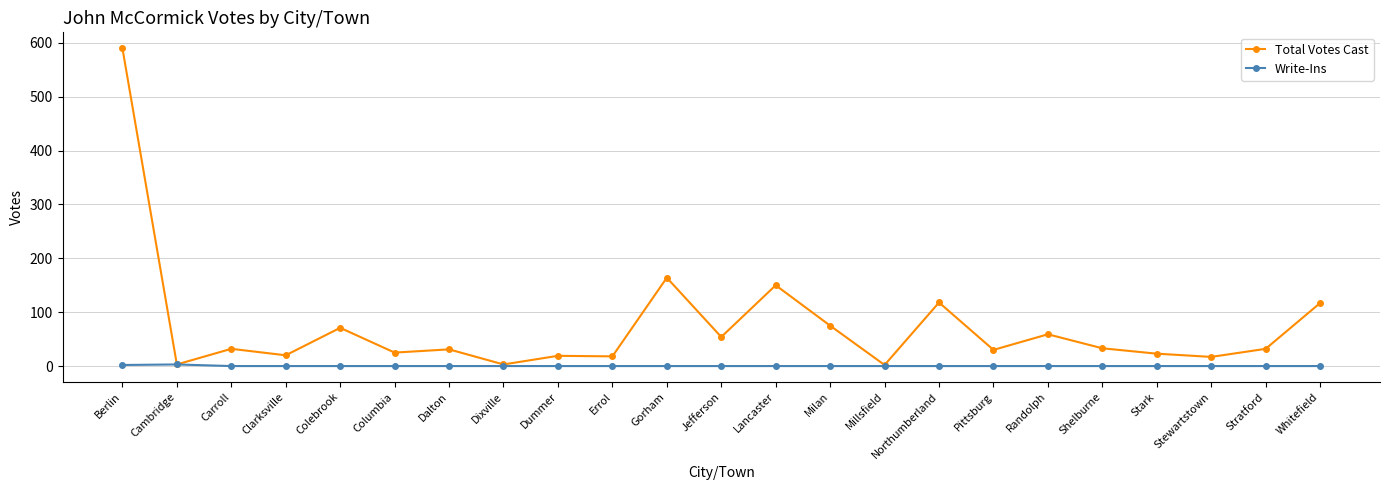

In Write-Ins, how many points are higher than both neighbors (excluding endpoints)?

1